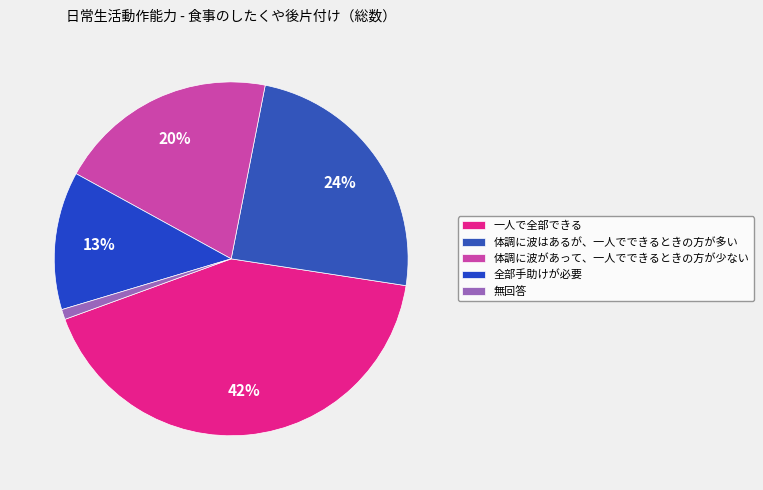

Does 無回答 represent more than half of the total?

No